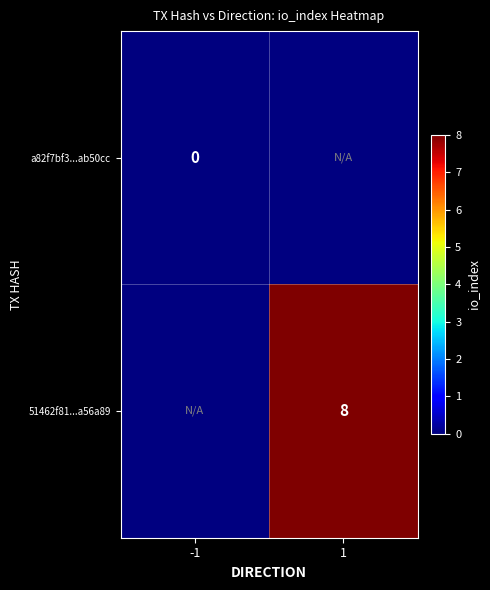

Which label corresponds to the largest value in the chart?

1